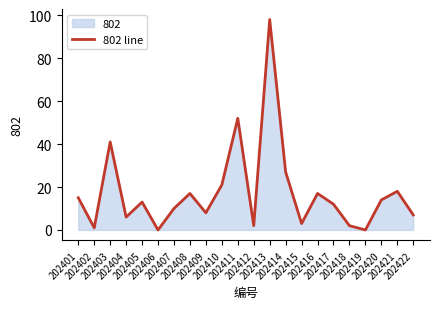

Rank the categories by value from highest to lowest.

202413, 202411, 202403, 202414, 202410, 202421, 202408, 202416, 202401, 202420, 202405, 202417, 202407, 202409, 202422, 202404, 202415, 202412, 202418, 202402, 202406, 202419